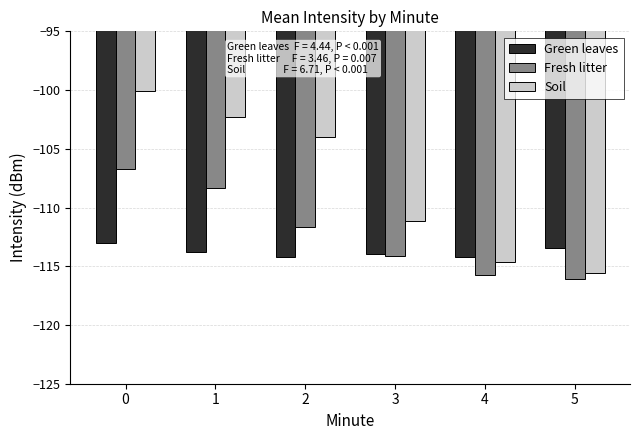

Rank the series by their maximum value, from lowest to highest.

Green leaves, Fresh litter, Soil